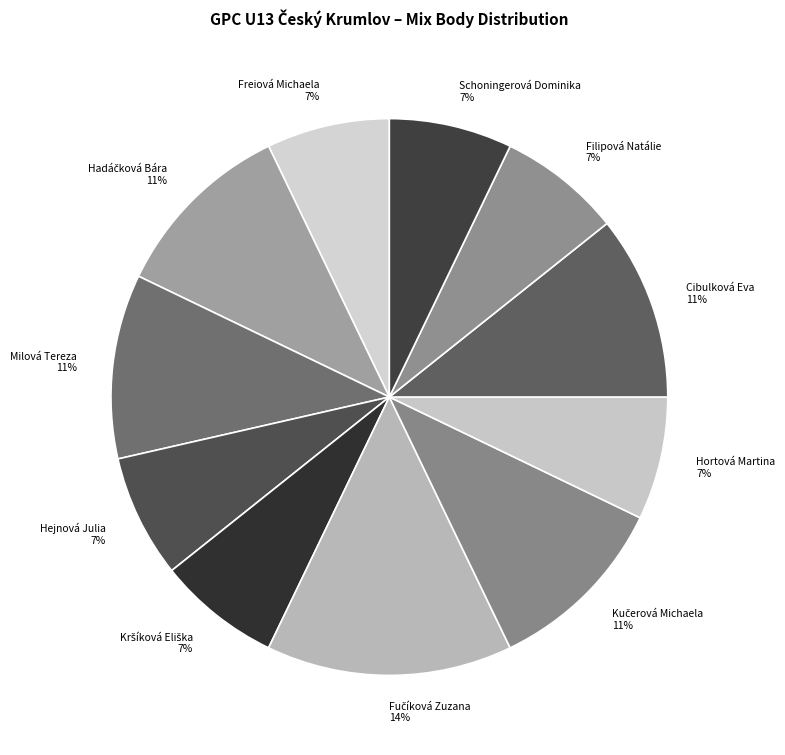

To the nearest percent, what is the difference between the largest and smallest slice percentages?

7%